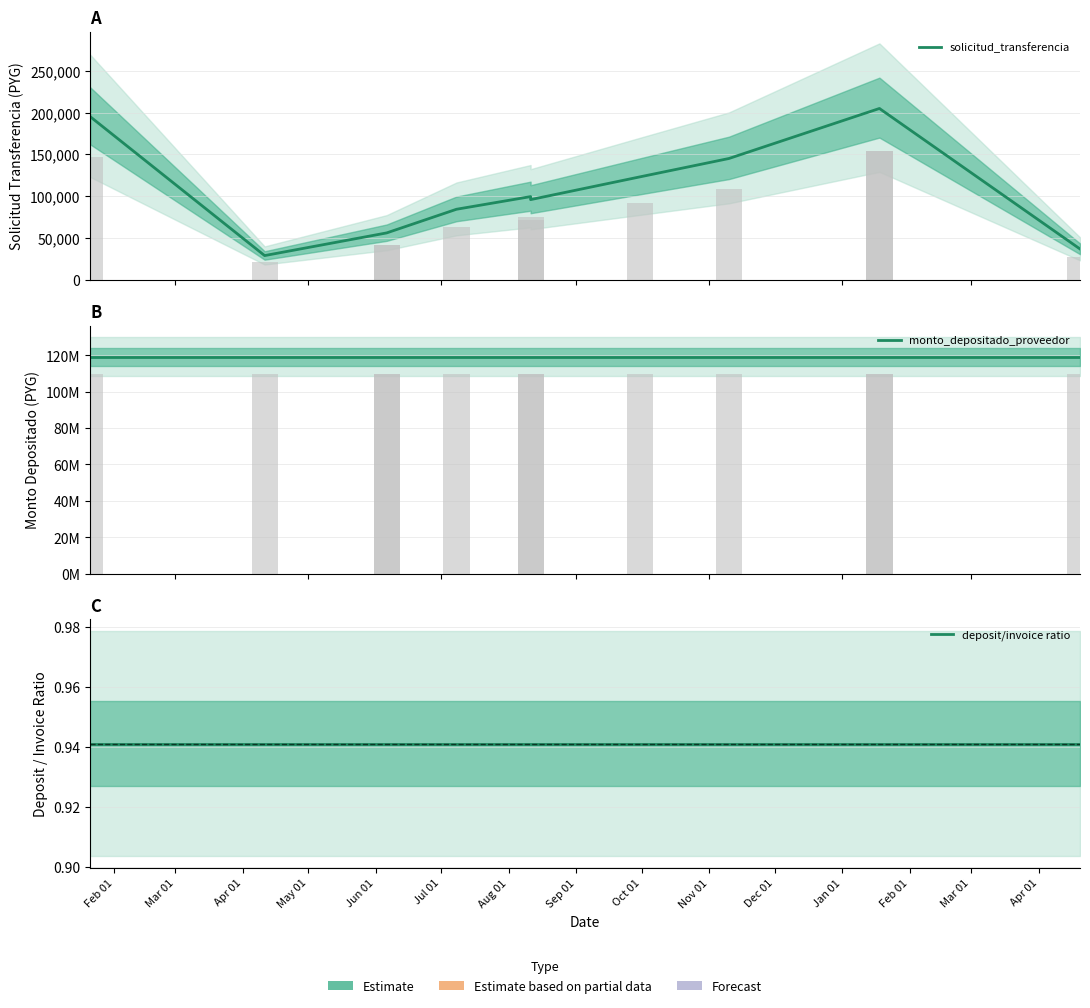

What value does the deposit/invoice ratio series have at Jun 01?

0.9